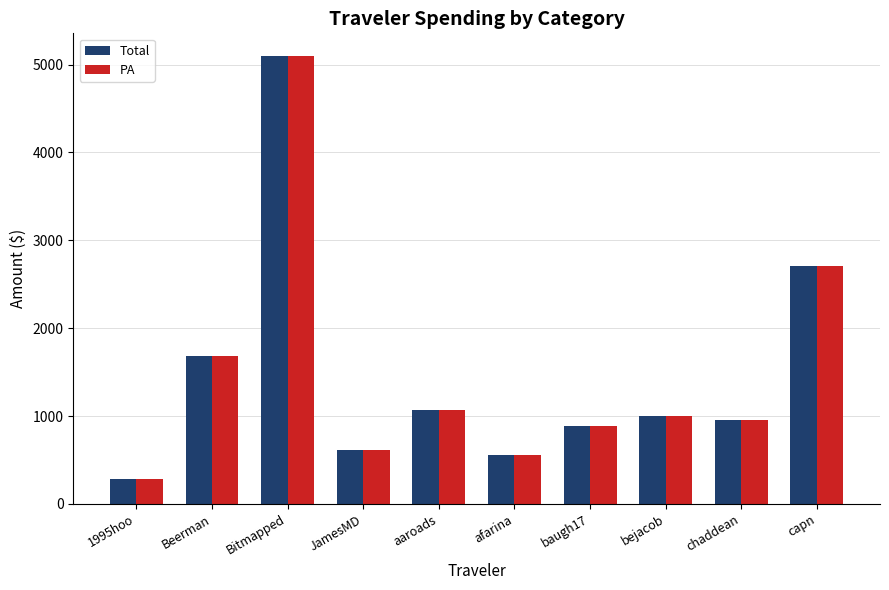

What are all the series names shown in the legend?

Total, PA